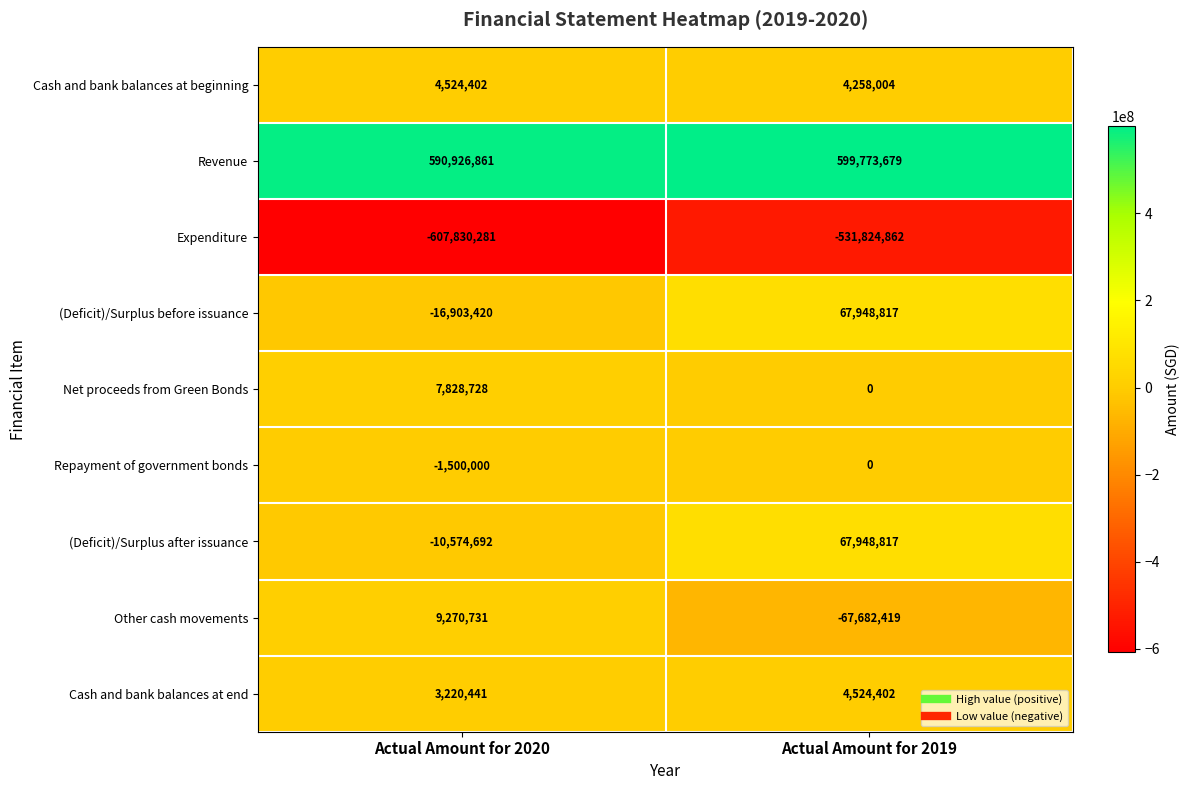

What is the sum of all Cash and bank balances at beginning values?

8782406